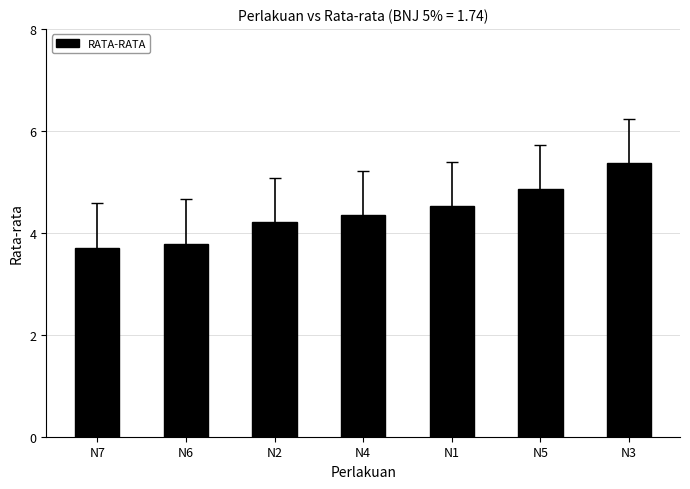

What position from the left is N4?

4